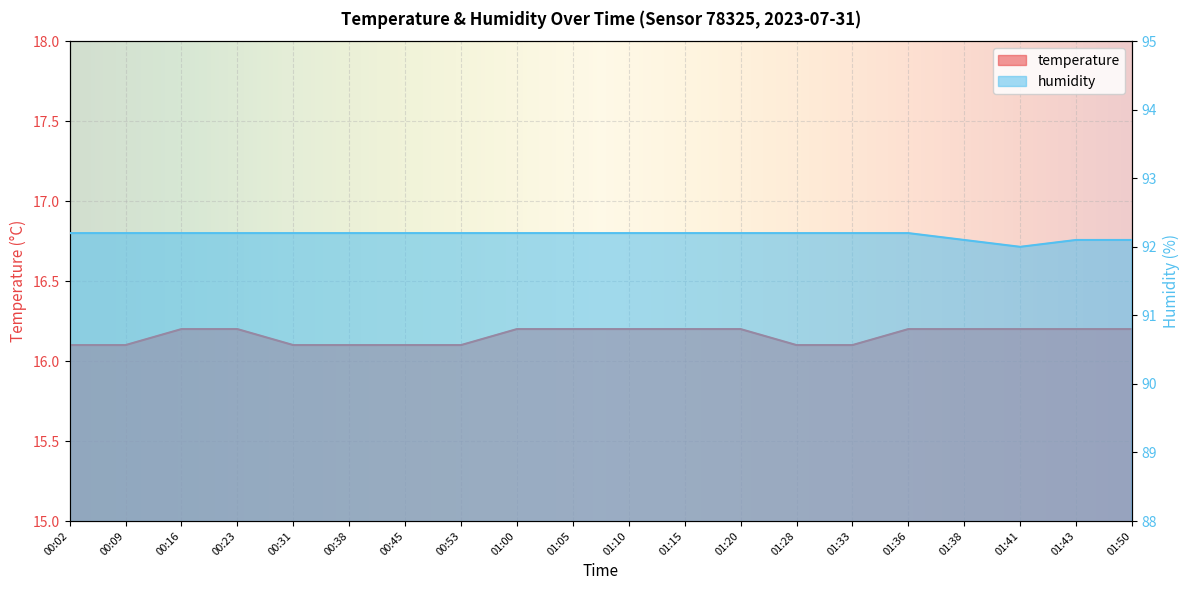

Is it true that humidity equals 31.6 at 00:45?

False